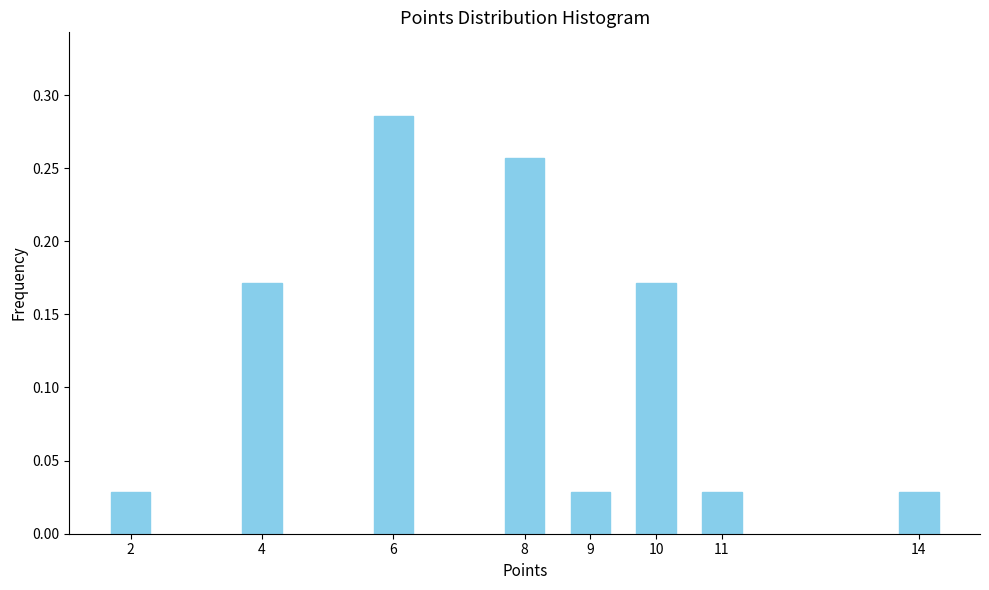

The value at 10 is 0.1. True or false?

False